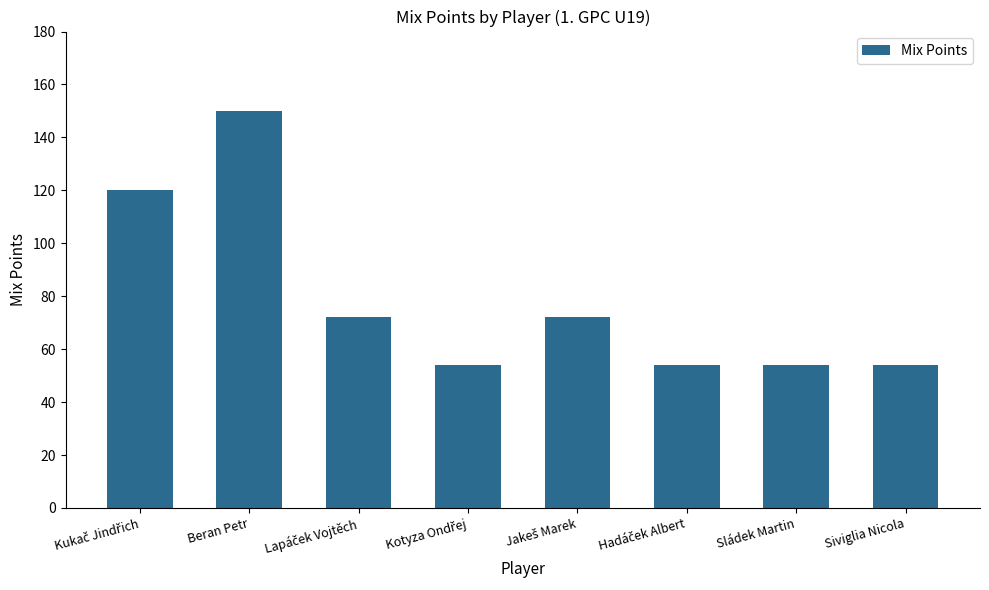

What is the maximum value shown in the chart?

150